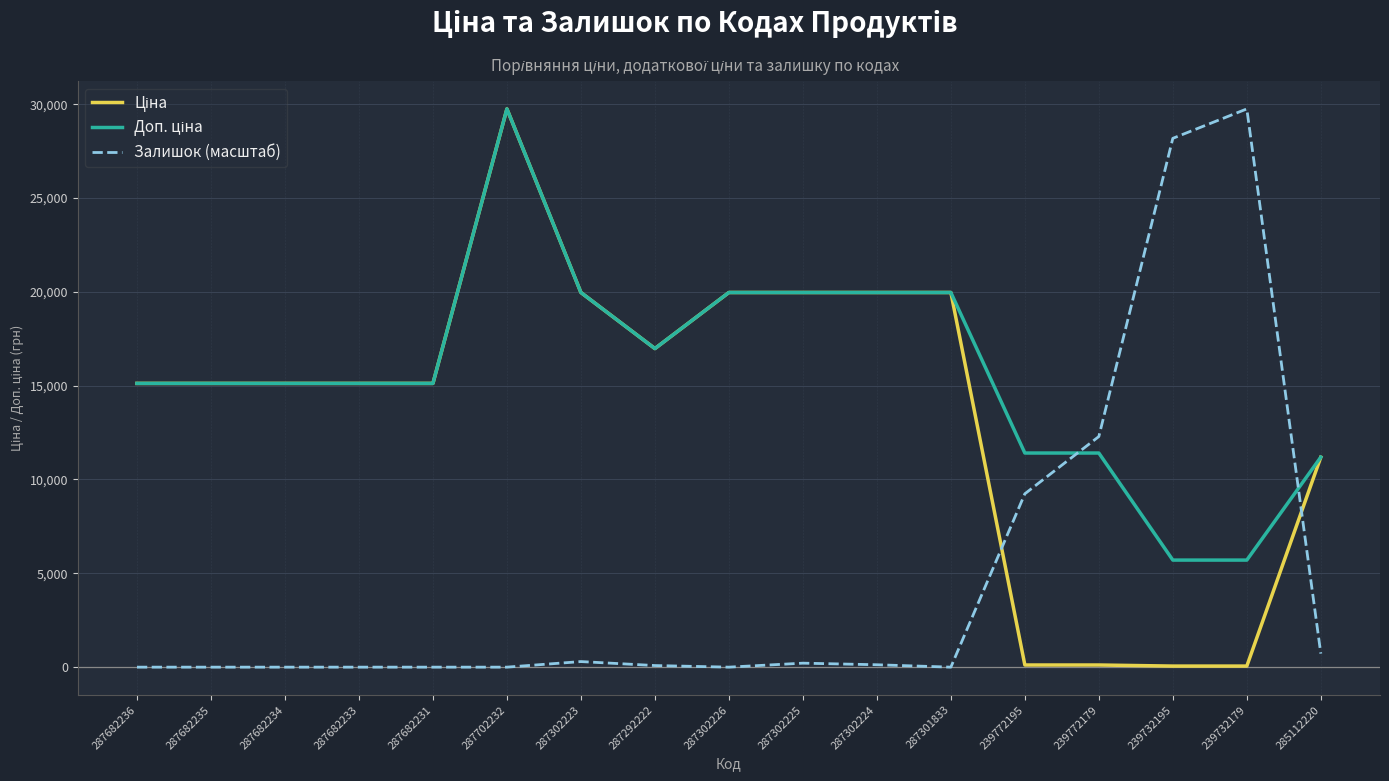

How many categories are shown in the chart?

17